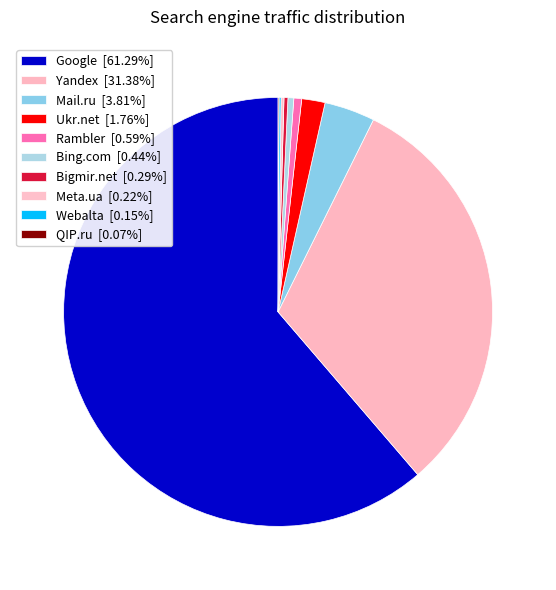

To the nearest percent, what is the difference between the largest and smallest slice percentages?

61%